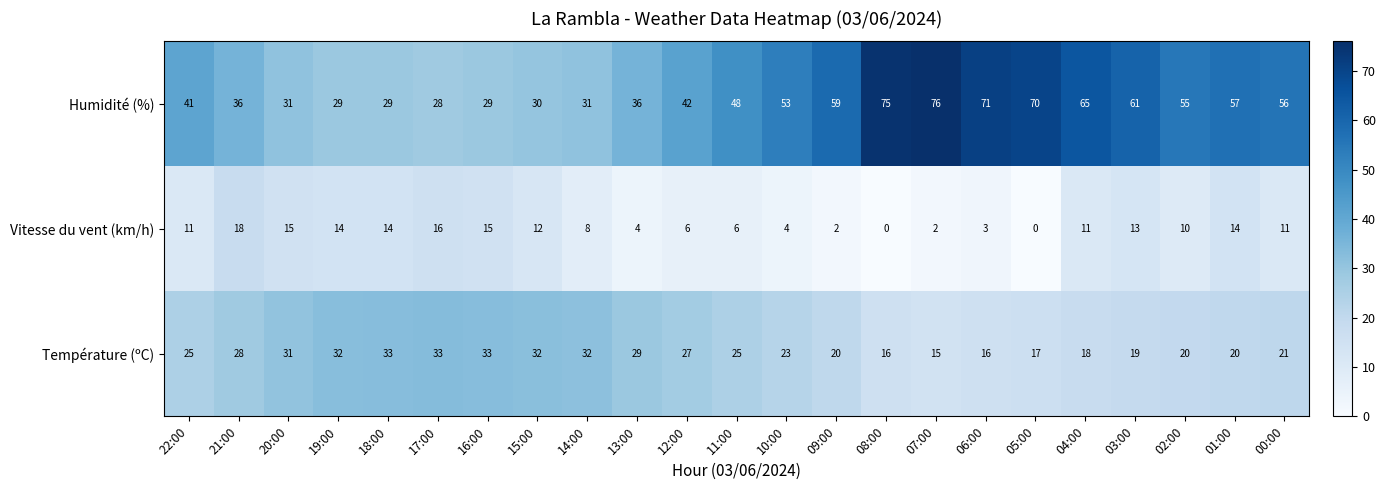

What is the spread (max minus min) of values at 04:00?

54